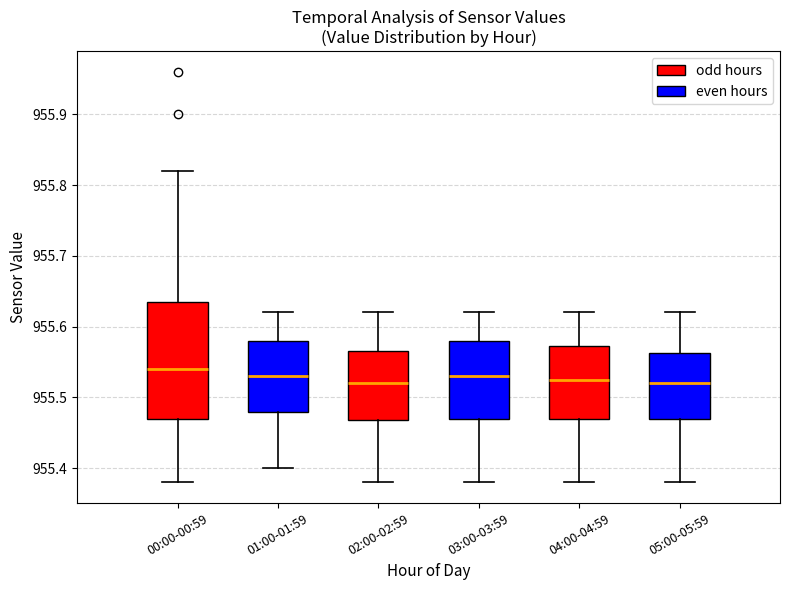

Which box is the tallest, from its lower edge to its upper edge?

00:00-00:59